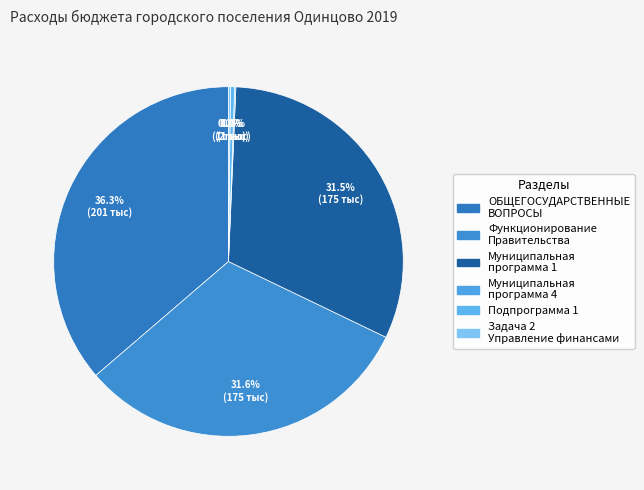

What percentage is the Функционирование Правительства slice, to the nearest percent?

32%